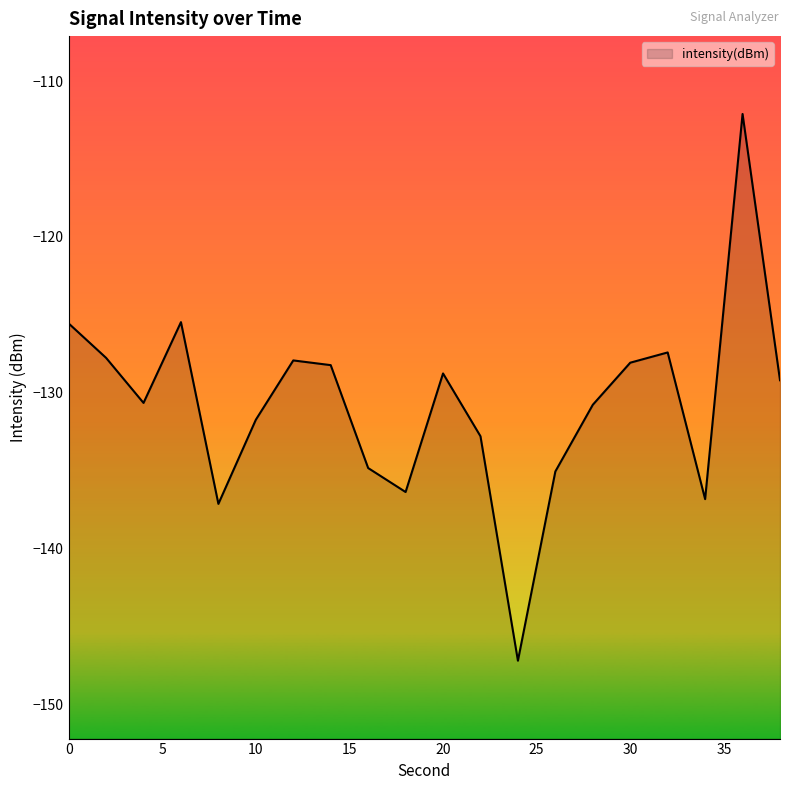

Is it true that the value at 32 is -127.4?

True